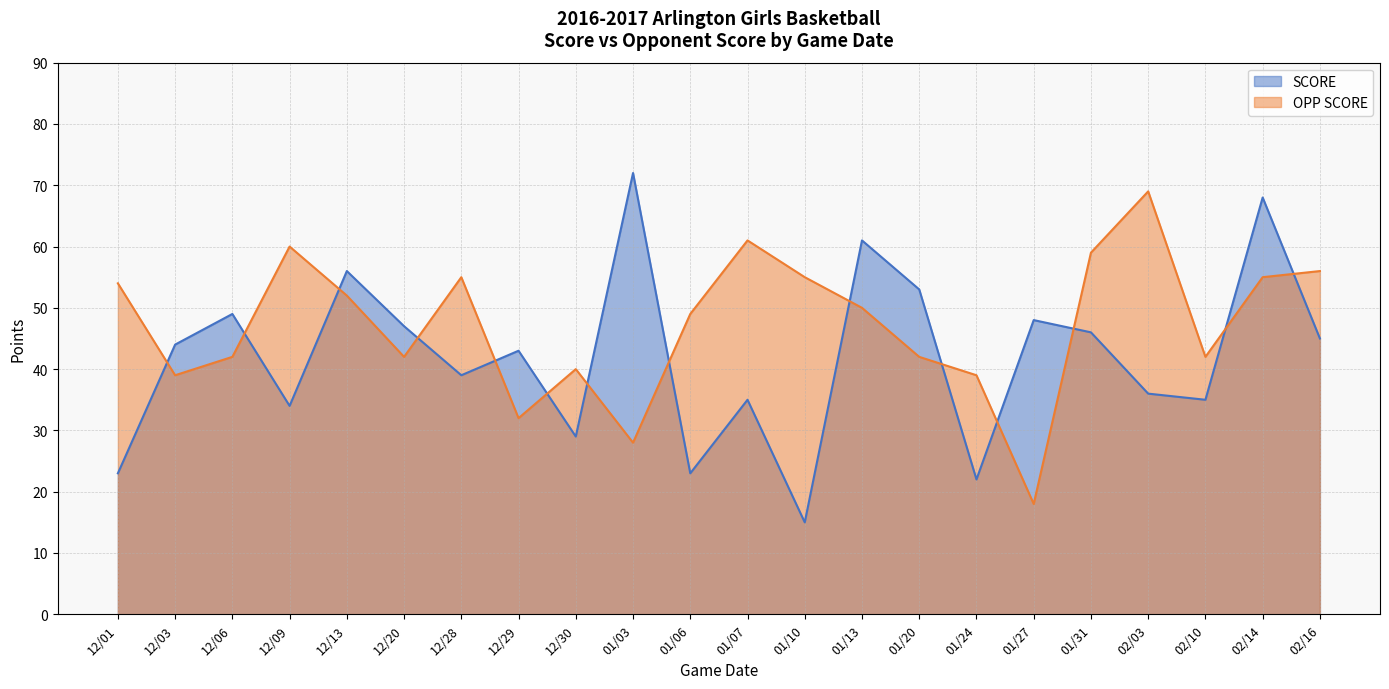

Which series ends up on top after the final intersection of OPP SCORE and SCORE?

OPP SCORE